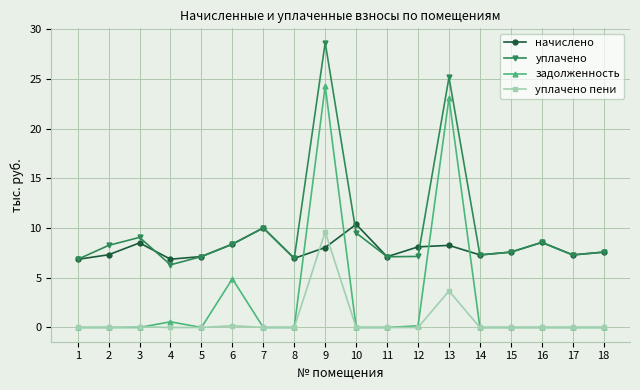

At which category is the sum across all series the highest?

9